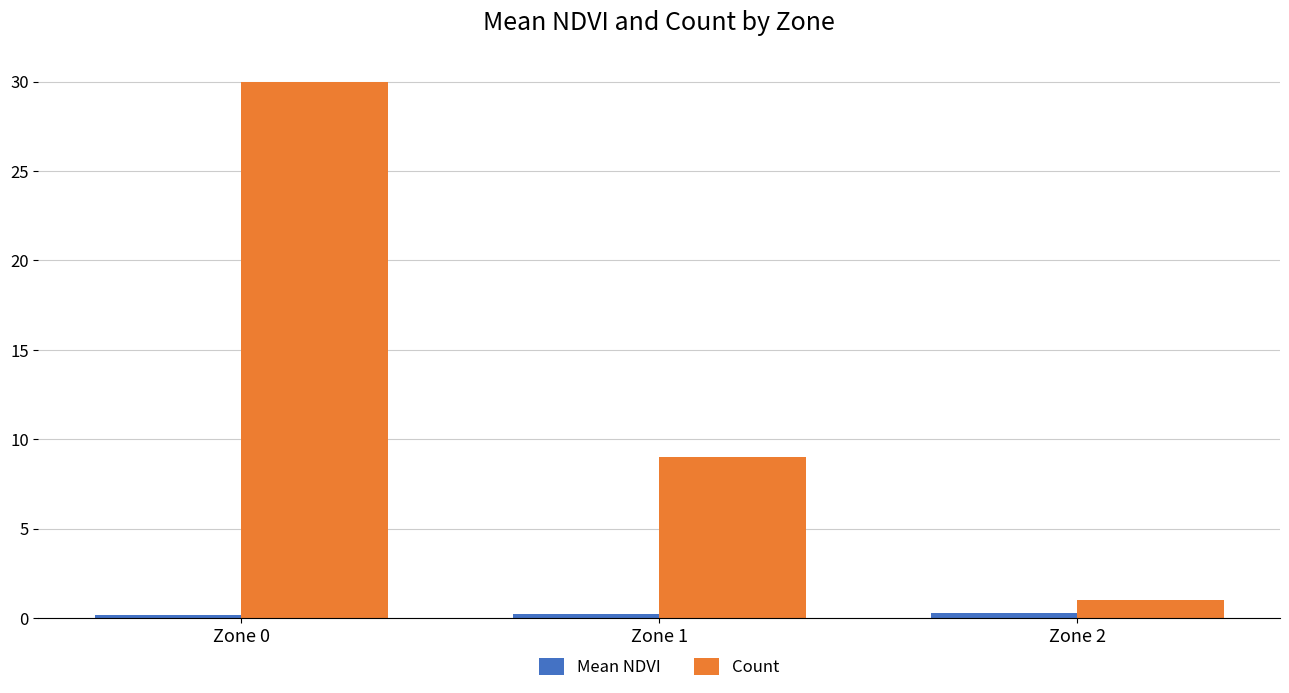

What is the maximum value for Count?

30.0